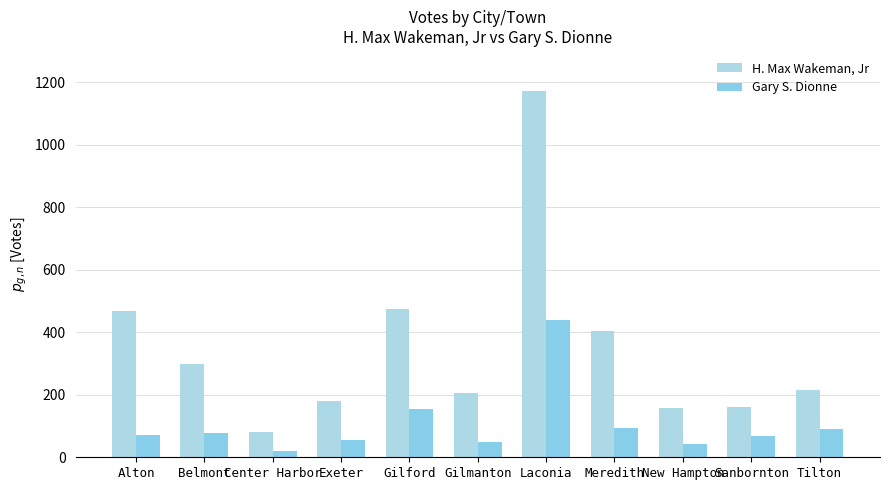

How many categories are shown in the chart?

11